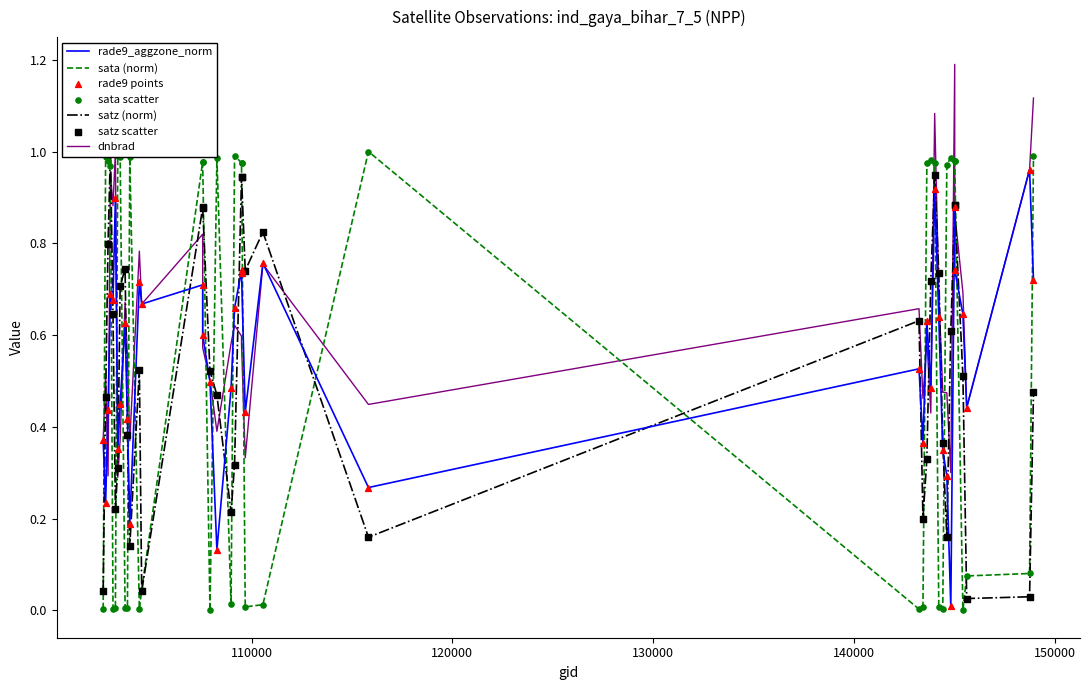

At how many categories does at least one series exceed 0?

39